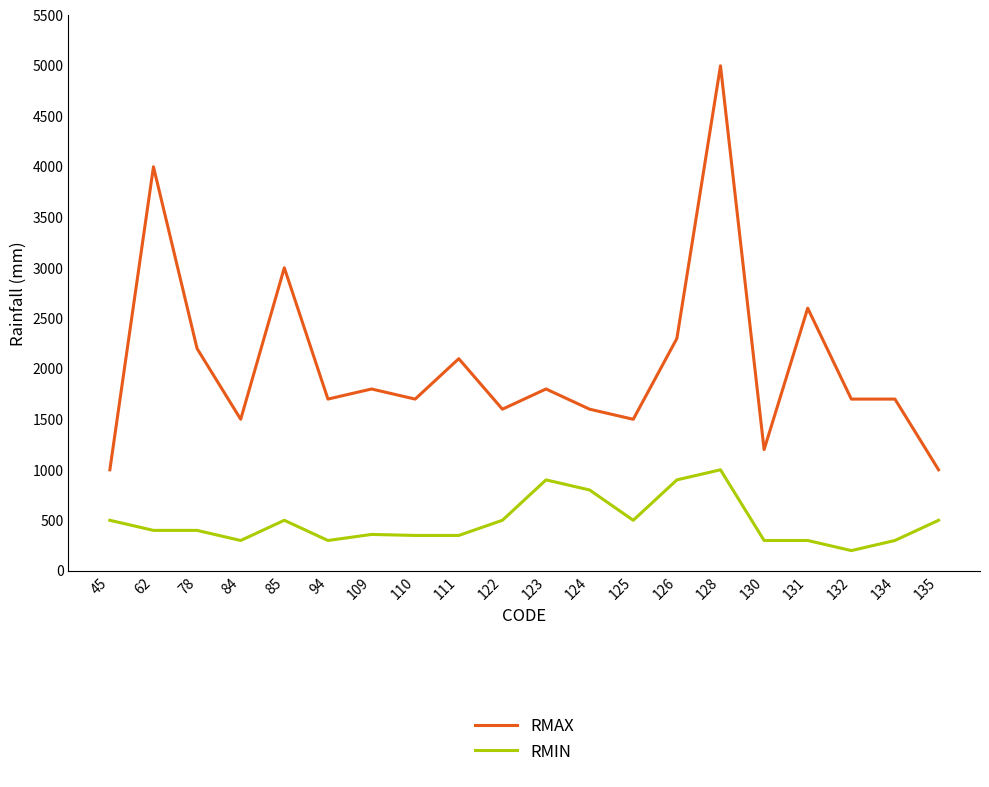

List the series in order of their overall mean, lowest first.

RMIN, RMAX